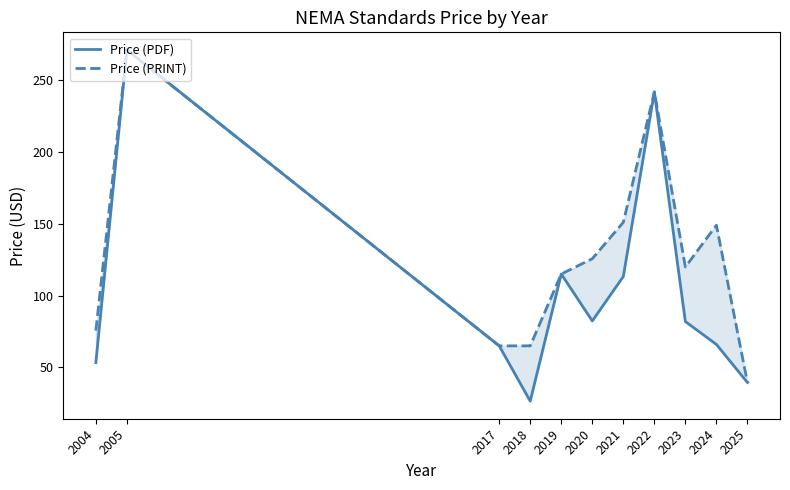

How many lines are shown in the chart?

2